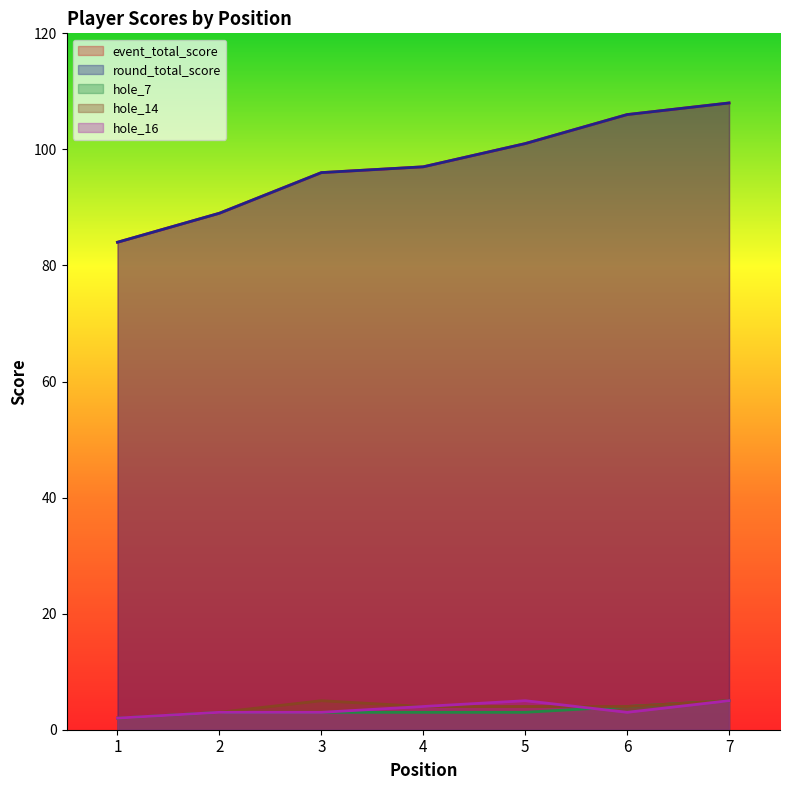

Rank the categories by round_total_score value from lowest to highest.

1, 2, 3, 4, 5, 6, 7